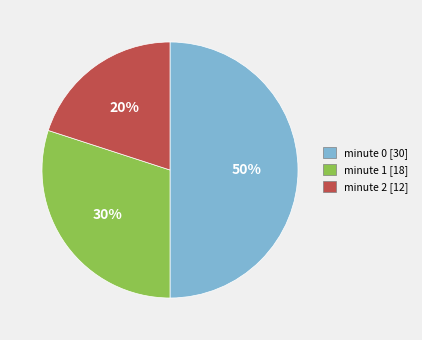

Is the sum of minute 0 and minute 2 greater than half?

Yes